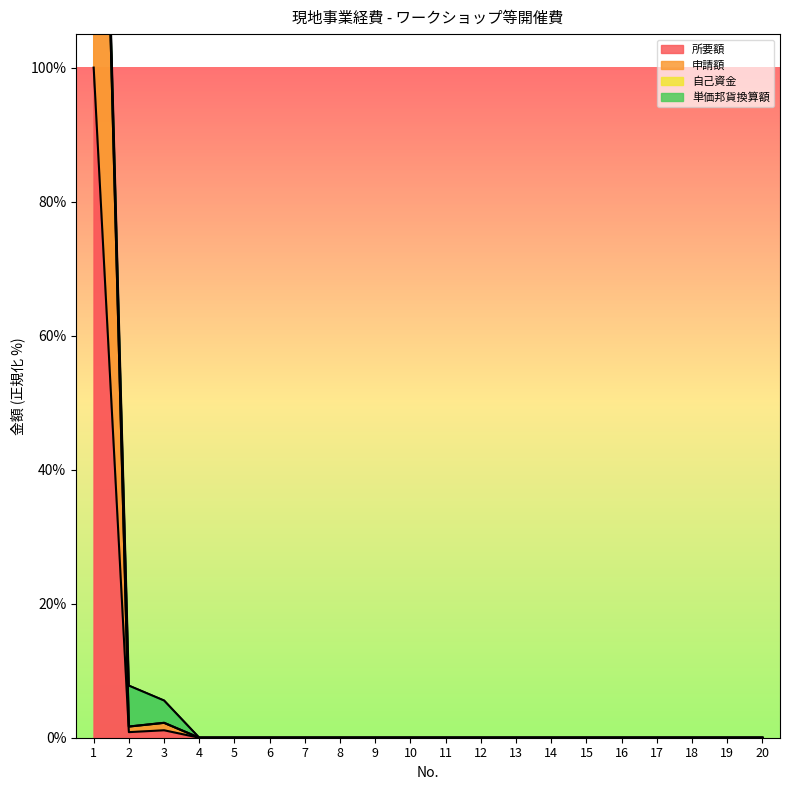

The value of 所要額 at 19 is 0.0. True or false?

True